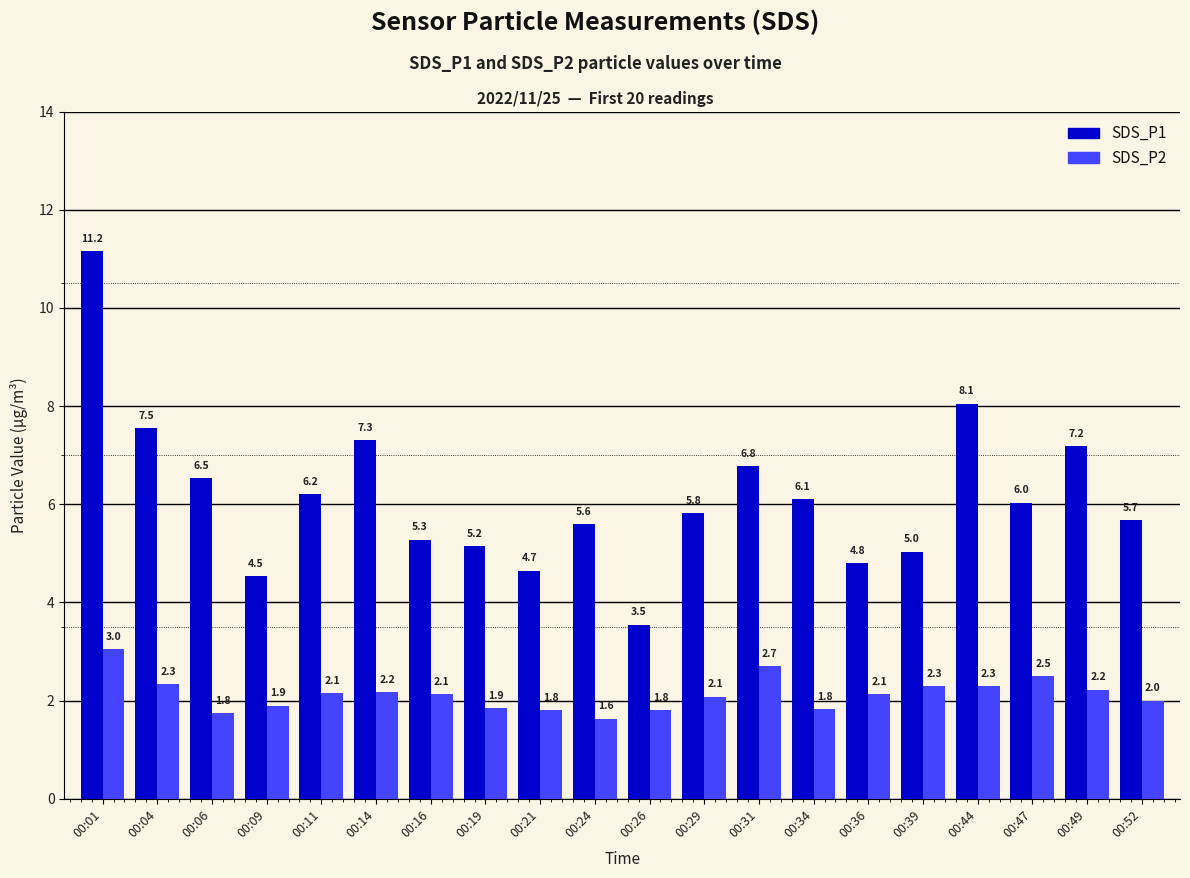

What is the value of the SDS_P1 bar at the 18th from the left?

6.0